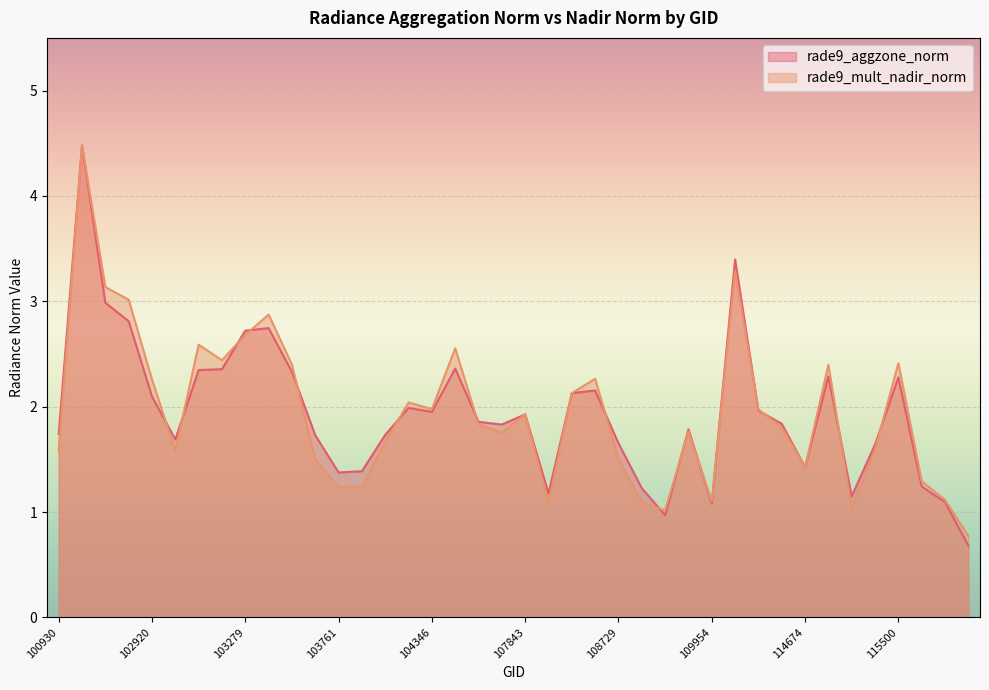

Which series changed the most between 103515 and 108715?

rade9_aggzone_norm